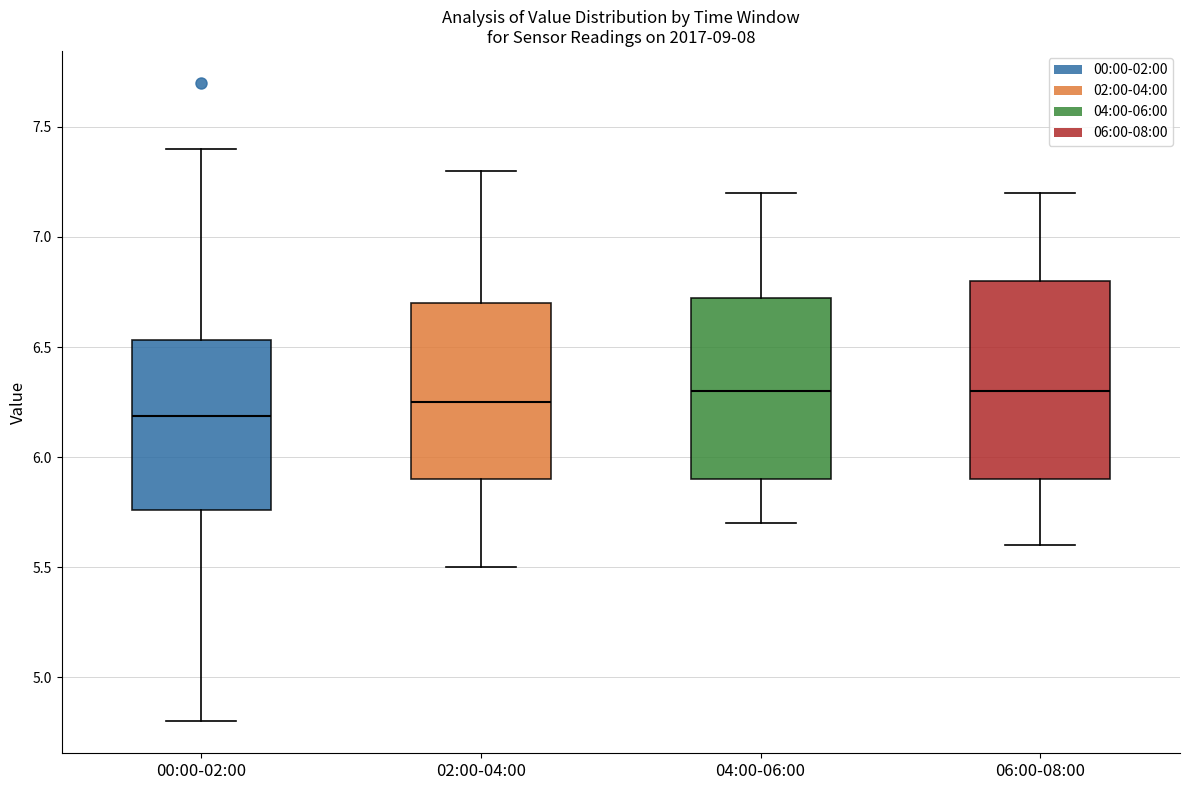

Reading left to right, transcribe this box plot: for each box, give where its median line is, the range the box spans, and where its two whiskers end, as read against the y-axis. The values are not printed on the chart, so give them approximately, as read against the axis.

00:00-02:00: median 6.20, box 5.75 to 6.55, whiskers 4.80 to 7.40
02:00-04:00: median 6.25, box 5.90 to 6.70, whiskers 5.50 to 7.30
04:00-06:00: median 6.30, box 5.90 to 6.75, whiskers 5.70 to 7.20
06:00-08:00: median 6.30, box 5.90 to 6.80, whiskers 5.60 to 7.20